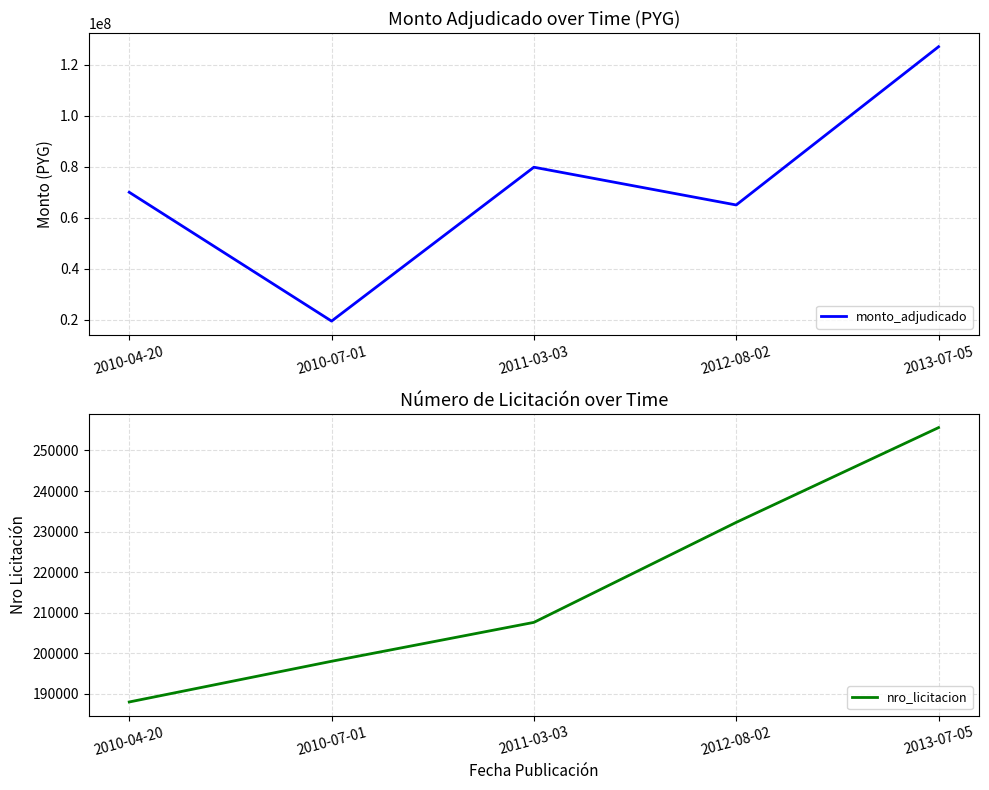

List the series in order of their peak value, highest first.

monto_adjudicado, nro_licitacion